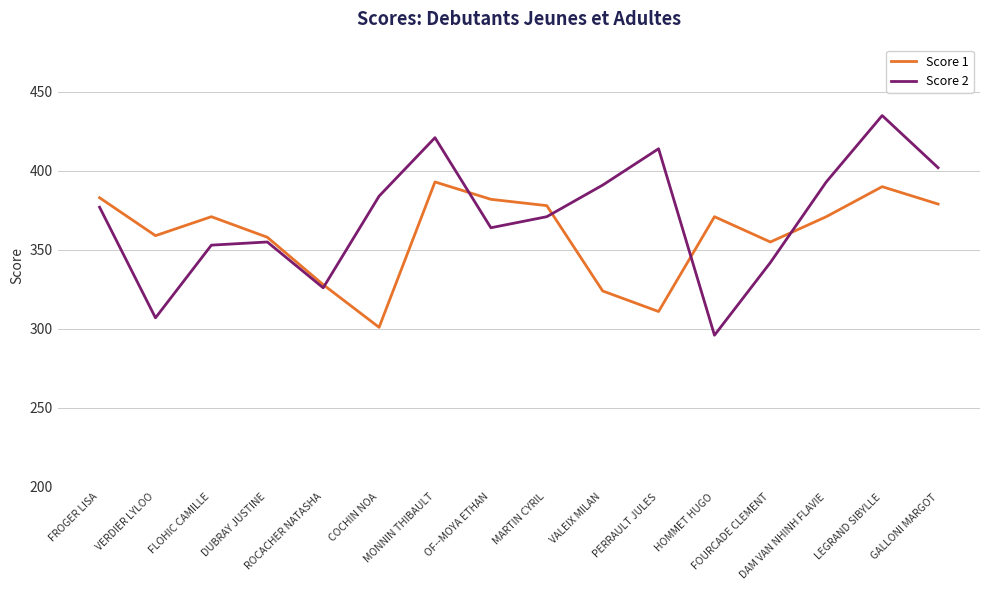

What is the average value of the Score 2 series?

371